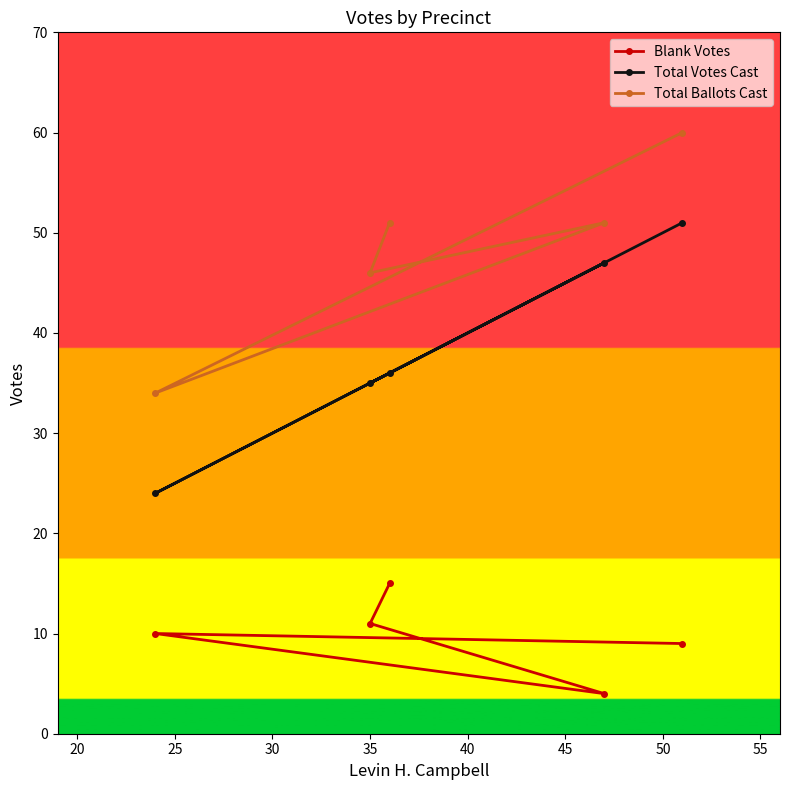

Which series has the largest total across all categories?

Total Ballots Cast